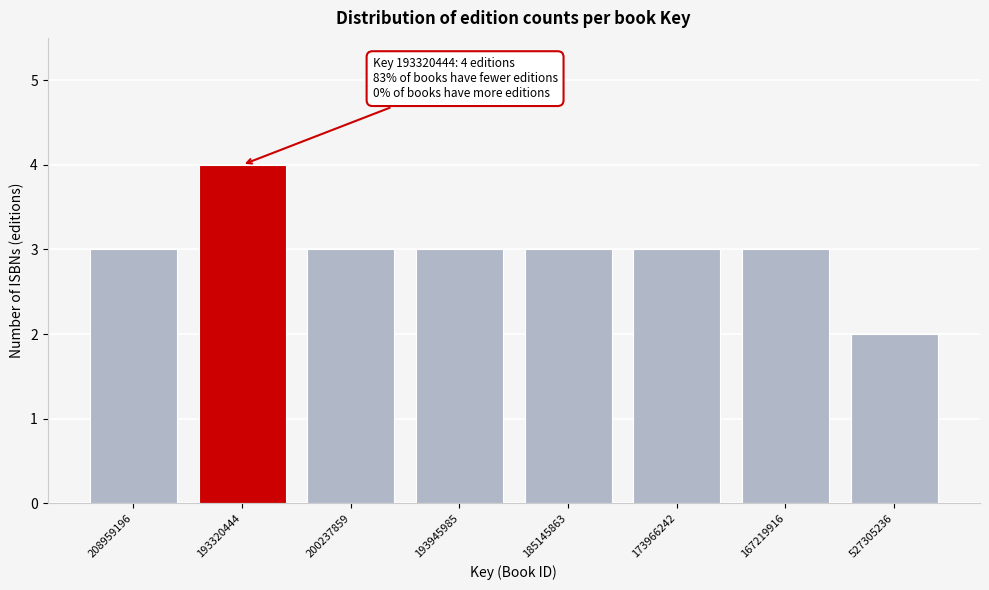

Reading left to right, extract all data points from this chart.

3	4	3	3	3	3	3	2